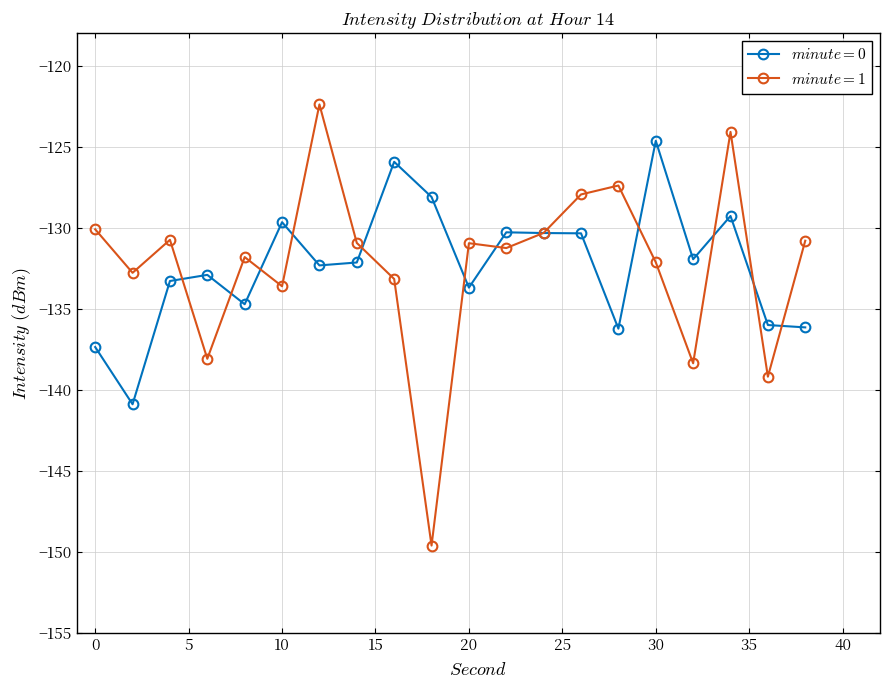

What is the average value of the $minute=1$ series?

-132.3